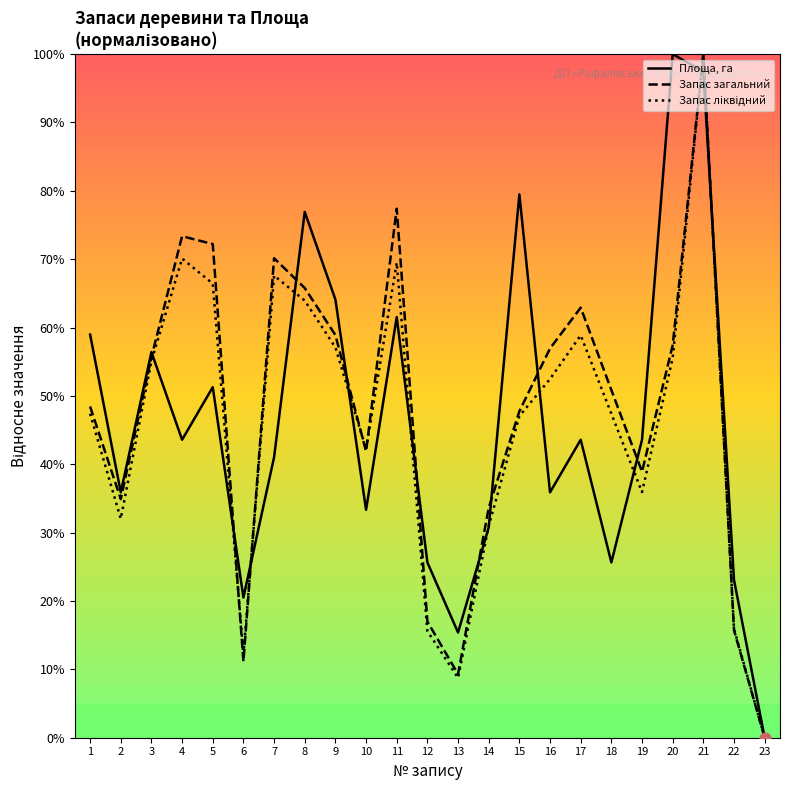

At which category is the sum across all series the highest?

21